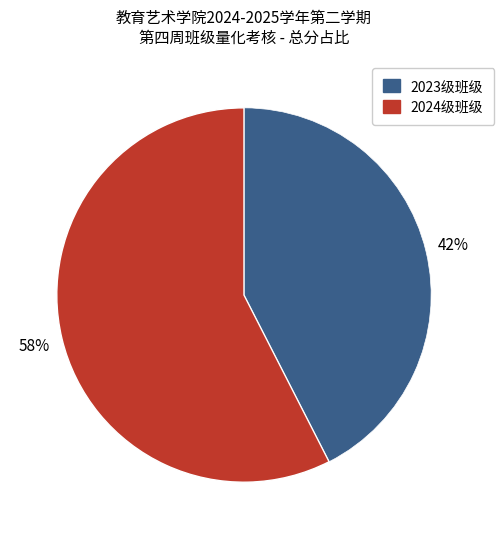

Is there a majority slice in this chart?

Yes